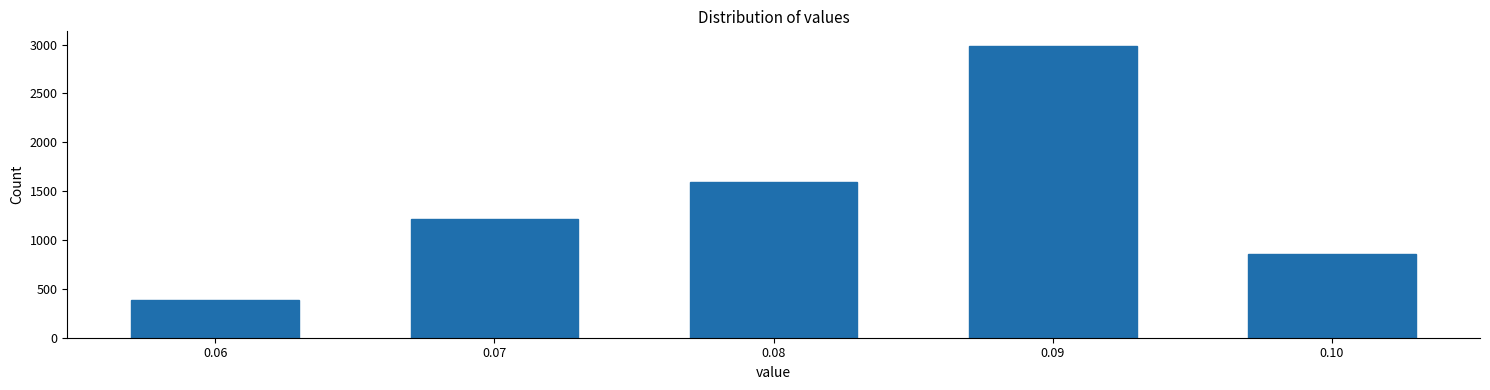

Reading left to right, list all the values displayed in this chart.

384	1215	1598	2986	860